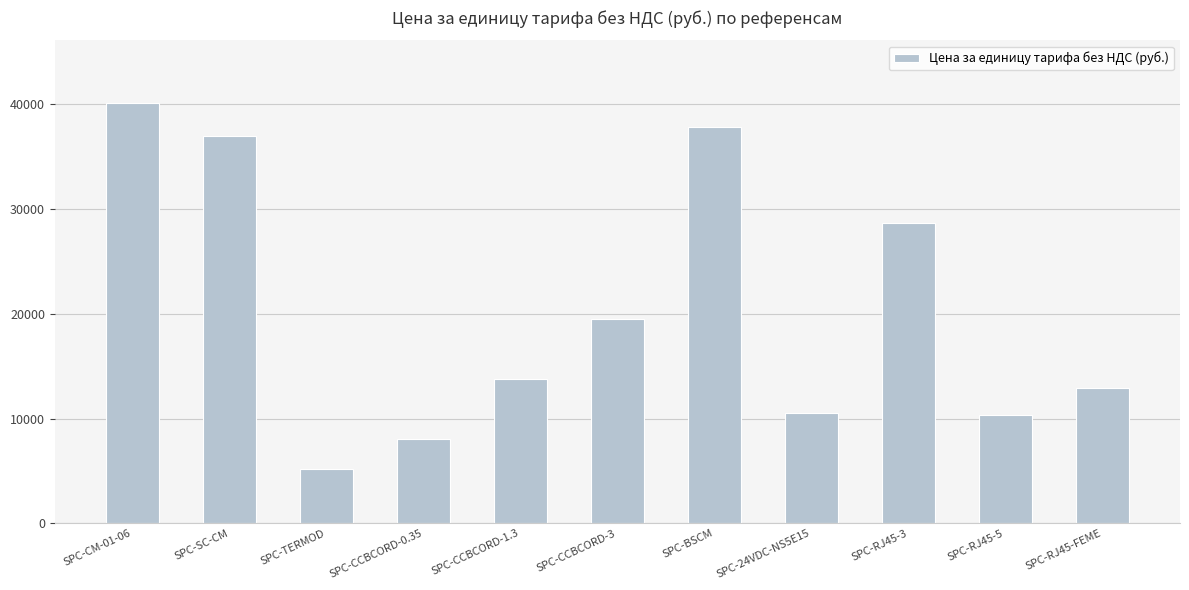

What is the difference between the values at SPC-24VDC-NS5E15 and SPC-SC-CM?

26400